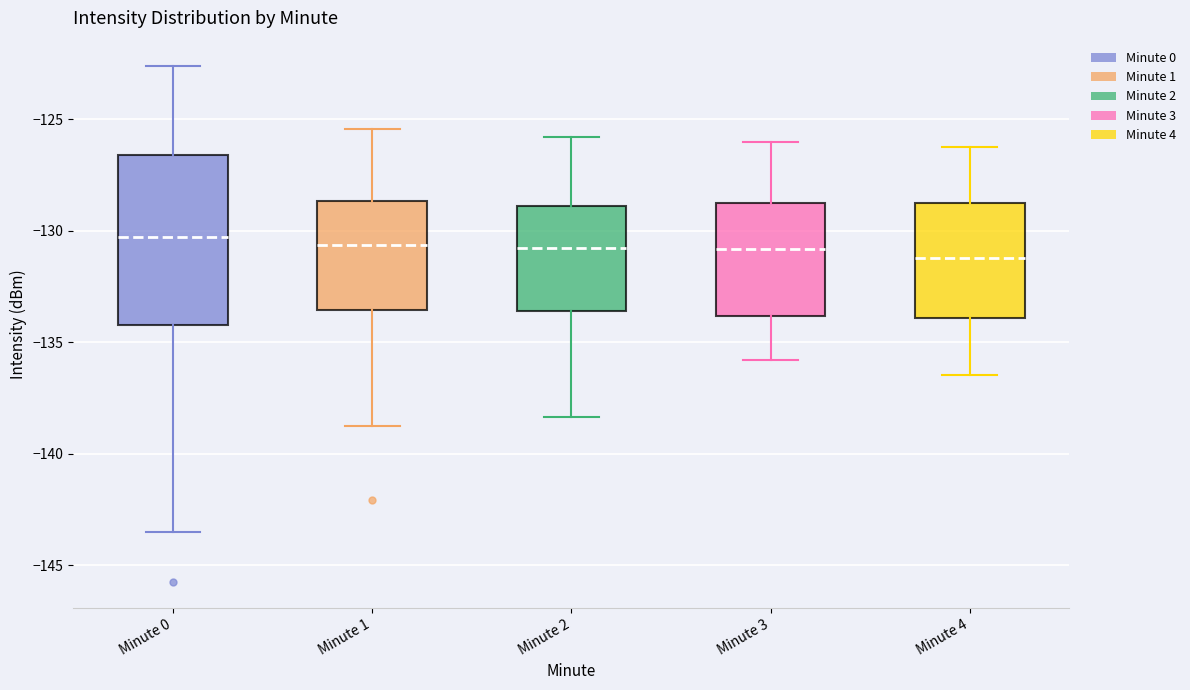

Reading left to right, transcribe this box plot: for each box, give where its median line is, the range the box spans, and where its two whiskers end, as read against the y-axis. The values are not printed on the chart, so give them approximately, as read against the axis.

Minute 0: median -130.5, box -134.0 to -126.5, whiskers -143.5 to -122.5
Minute 1: median -130.5, box -133.5 to -128.5, whiskers -139.0 to -125.5
Minute 2: median -131.0, box -133.5 to -129.0, whiskers -138.5 to -126.0
Minute 3: median -131.0, box -134.0 to -129.0, whiskers -136.0 to -126.0
Minute 4: median -131.0, box -134.0 to -129.0, whiskers -136.5 to -126.0